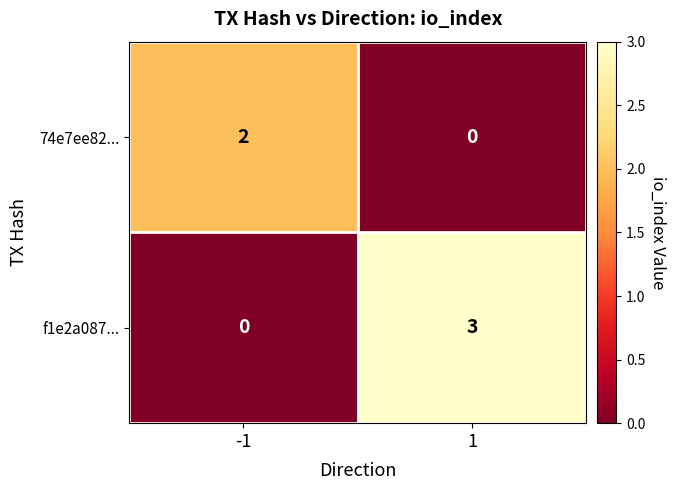

Which series changed the most between -1 and 1?

f1e2a087...